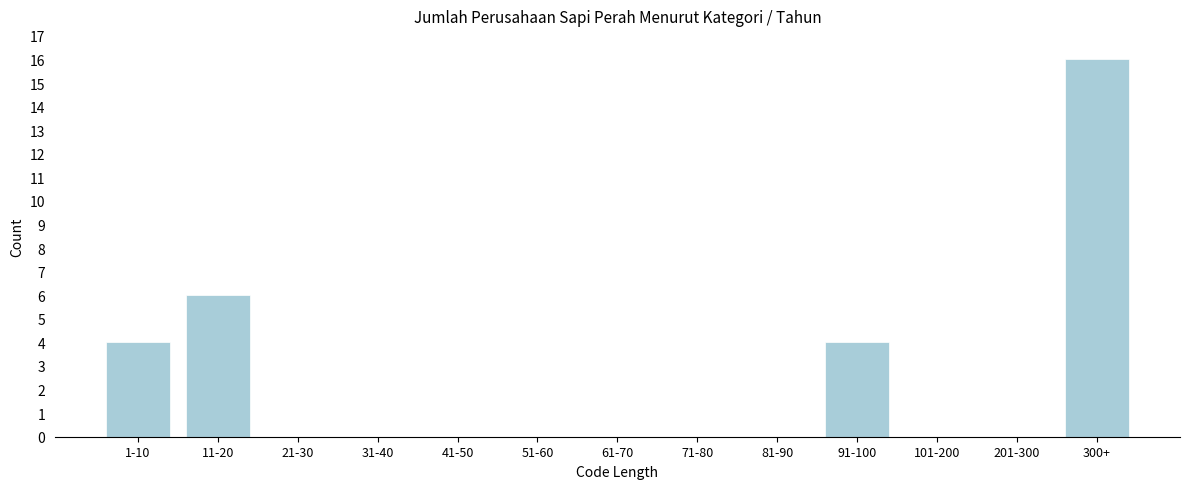

Reading left to right, list all the values displayed in this chart.

1-10=4	11-20=6	21-30=0	31-40=0	41-50=0	51-60=0	61-70=0	71-80=0	81-90=0	91-100=4	101-200=0	201-300=0	300+=16